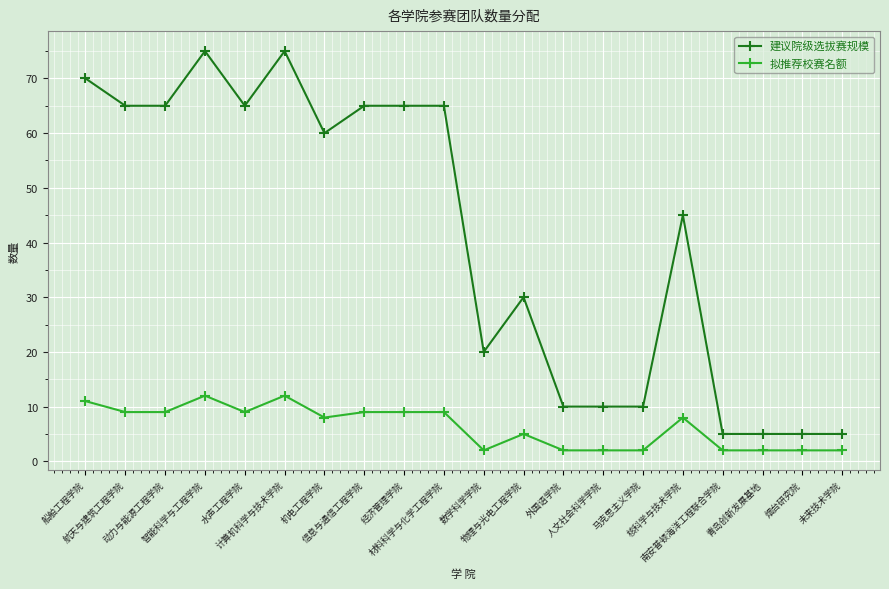

List the series in order of their peak value, lowest first.

拟推荐校赛名额, 建议院级选拔赛规模